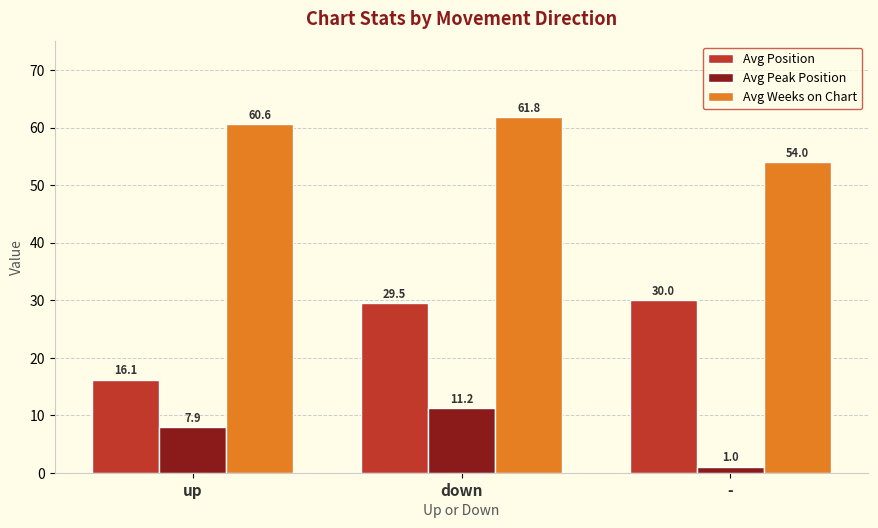

At which category does the chart reach its peak across all series?

down